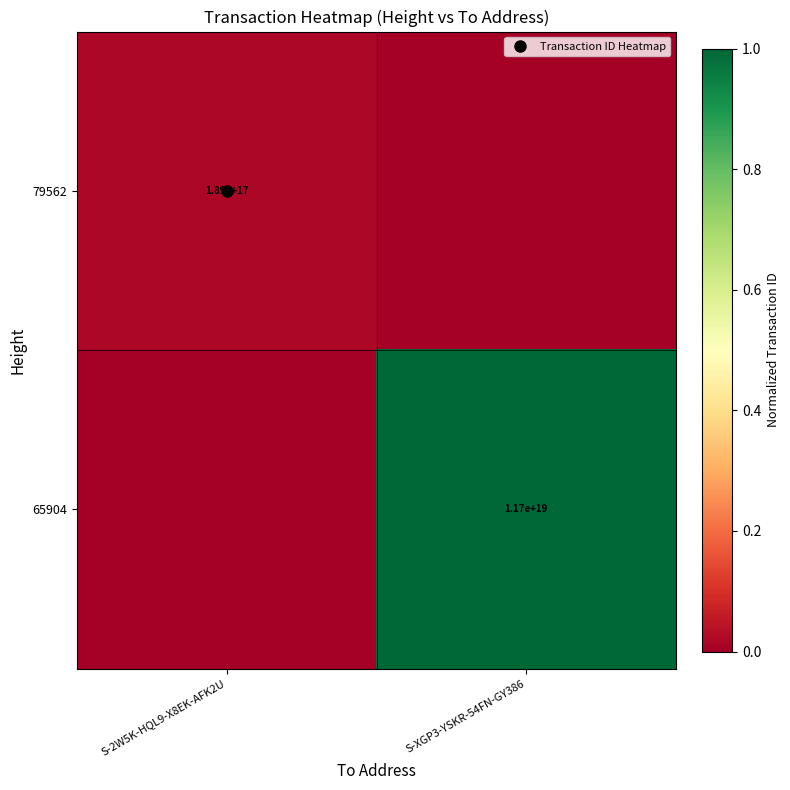

True or false: 65904 has a value of 1.6 at S-XGP3-YSKR-54FN-GY386.

False